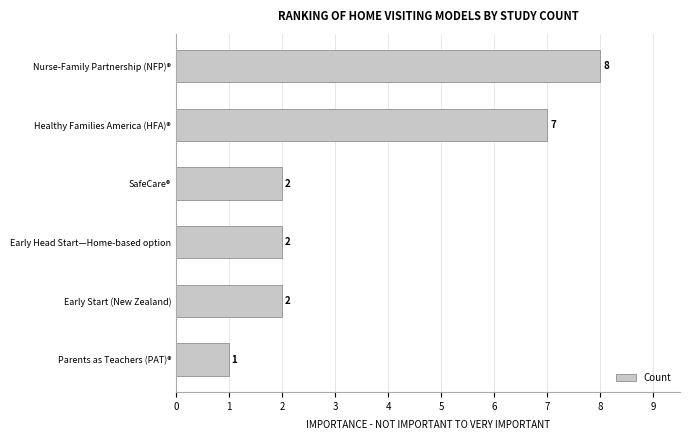

What is the minimum value shown in the chart?

1